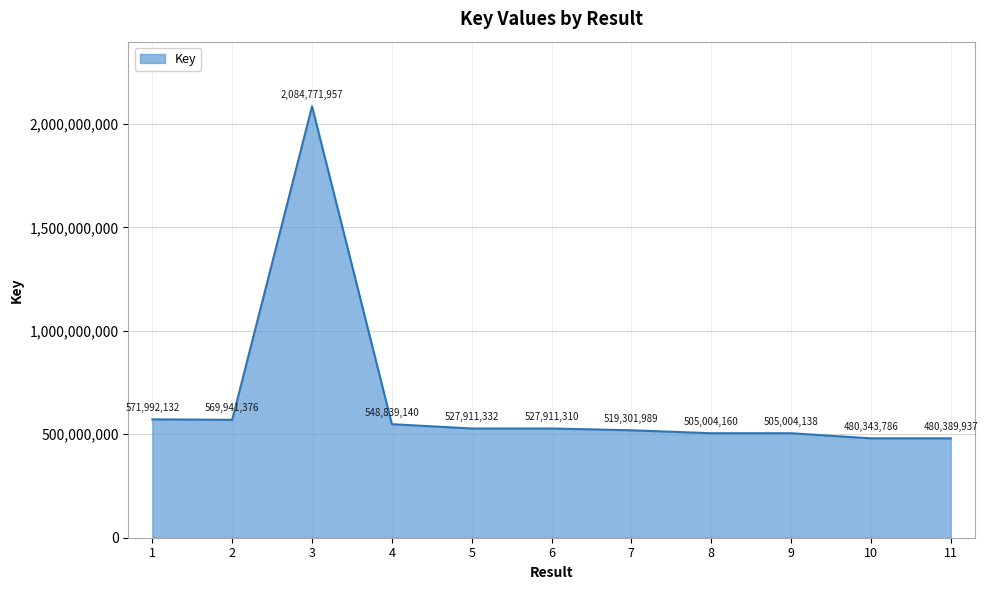

At which label is the value closest to 1282557871?

1